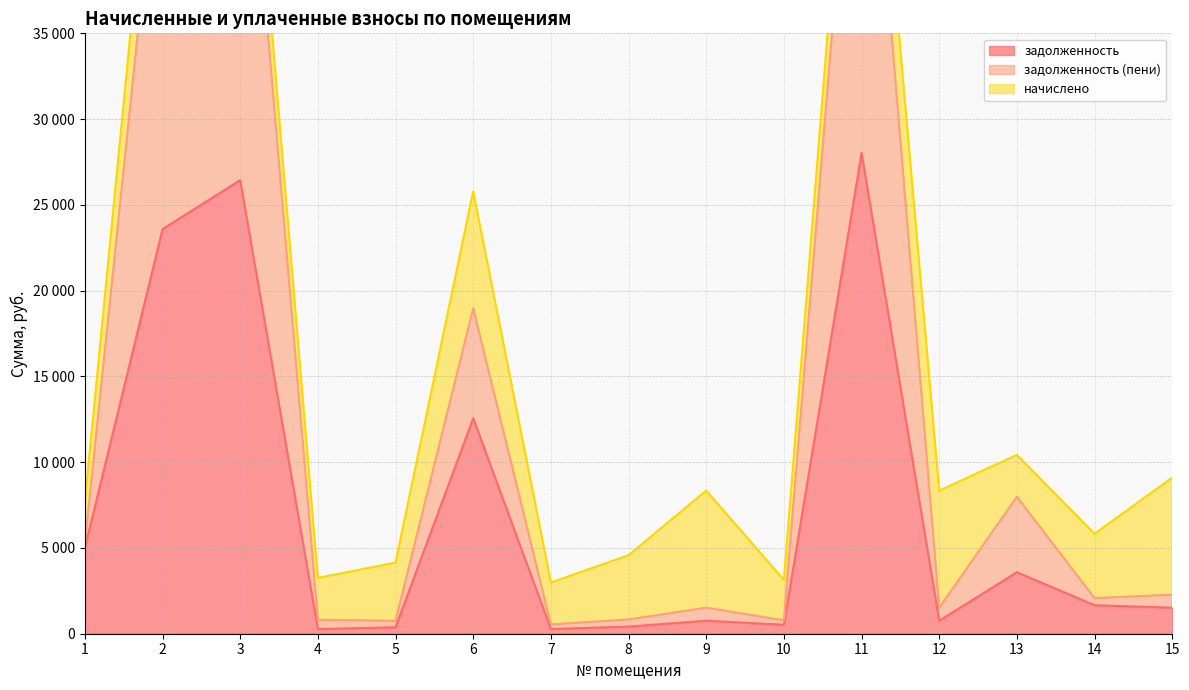

The value of задолженность (пени) at 3 is 53946.7. True or false?

True